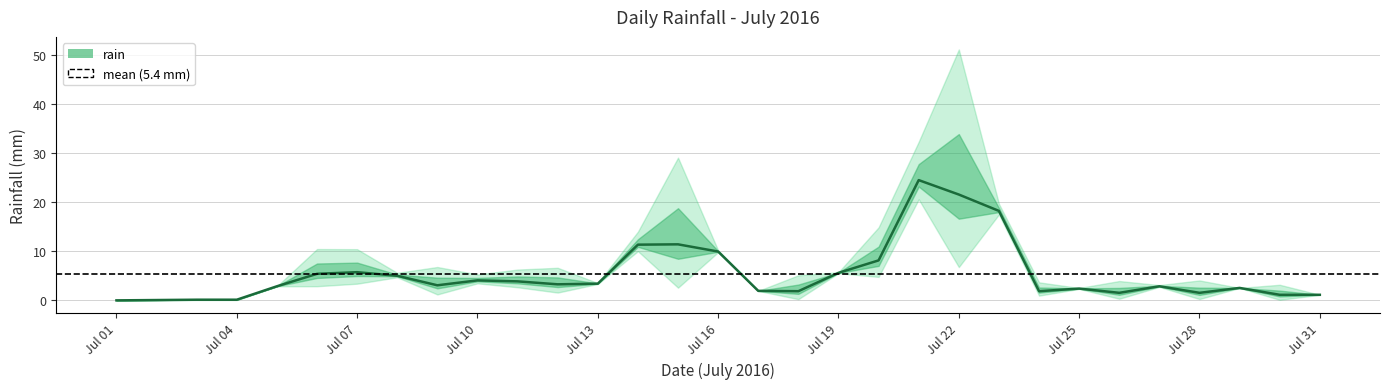

What is the maximum value shown in the chart?

24.5